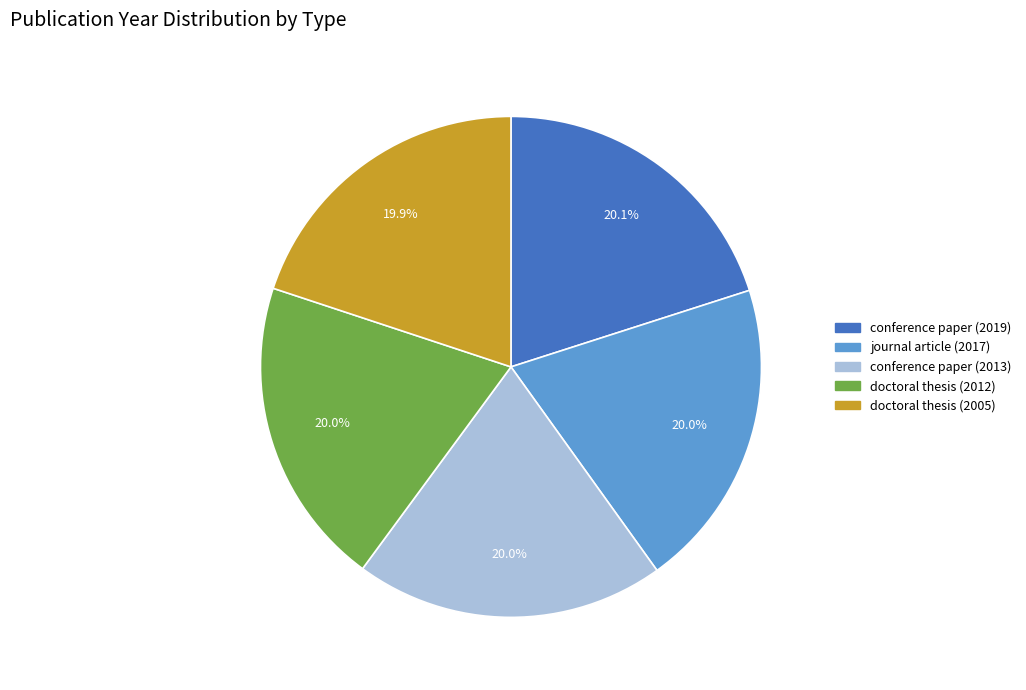

Is there any slice that represents more than half of the pie?

No